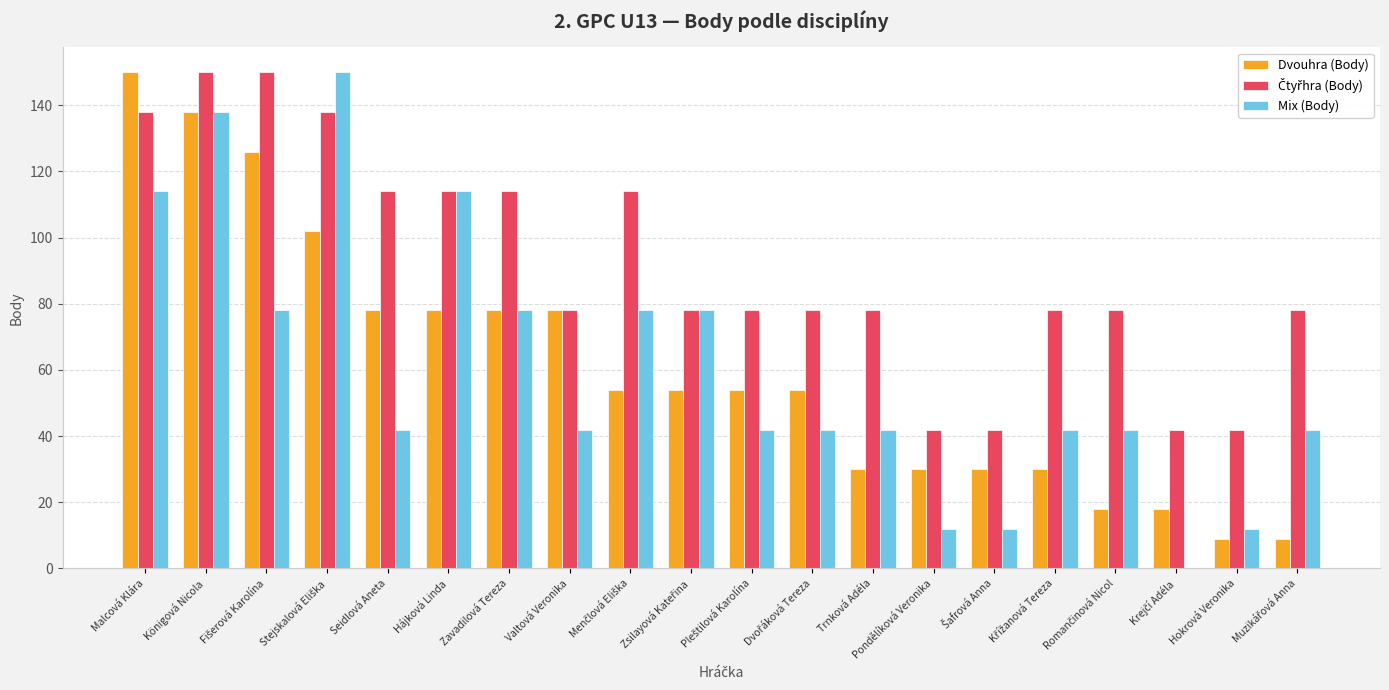

Which category has the highest value in the Dvouhra (Body) series?

Malcová Klára